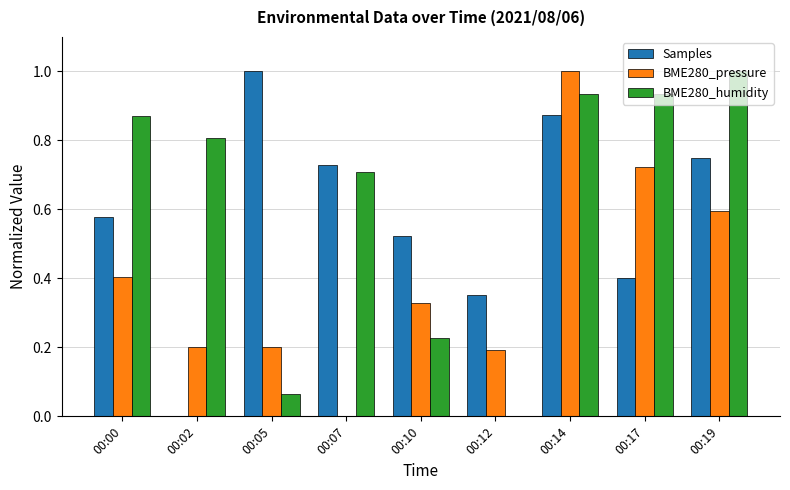

At which label does BME280_pressure reach its peak?

00:14